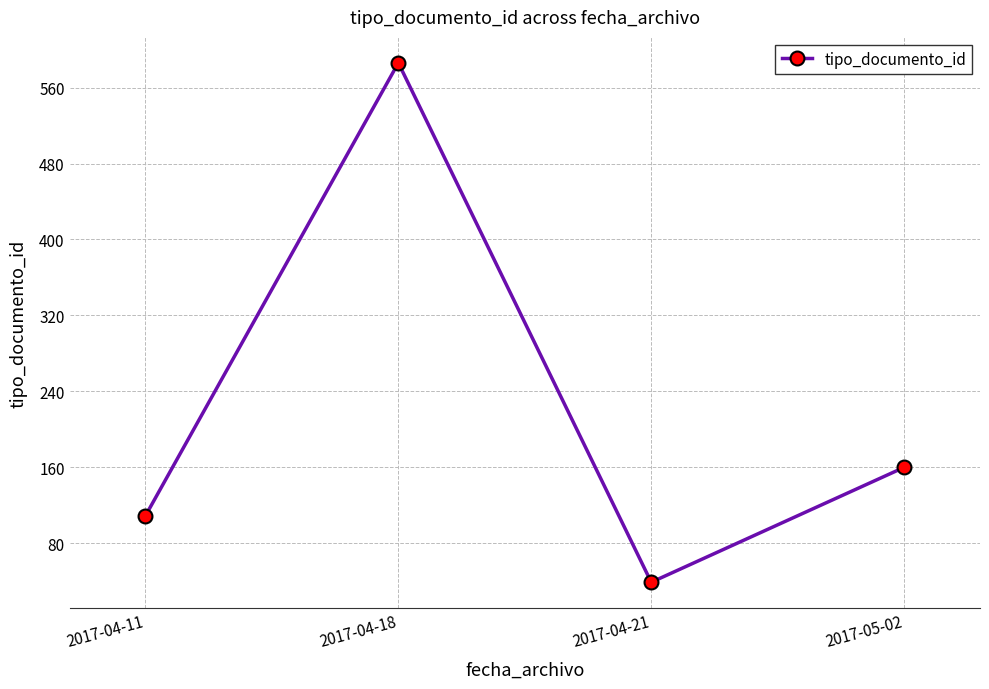

What is the difference between the second highest and minimum values?

121